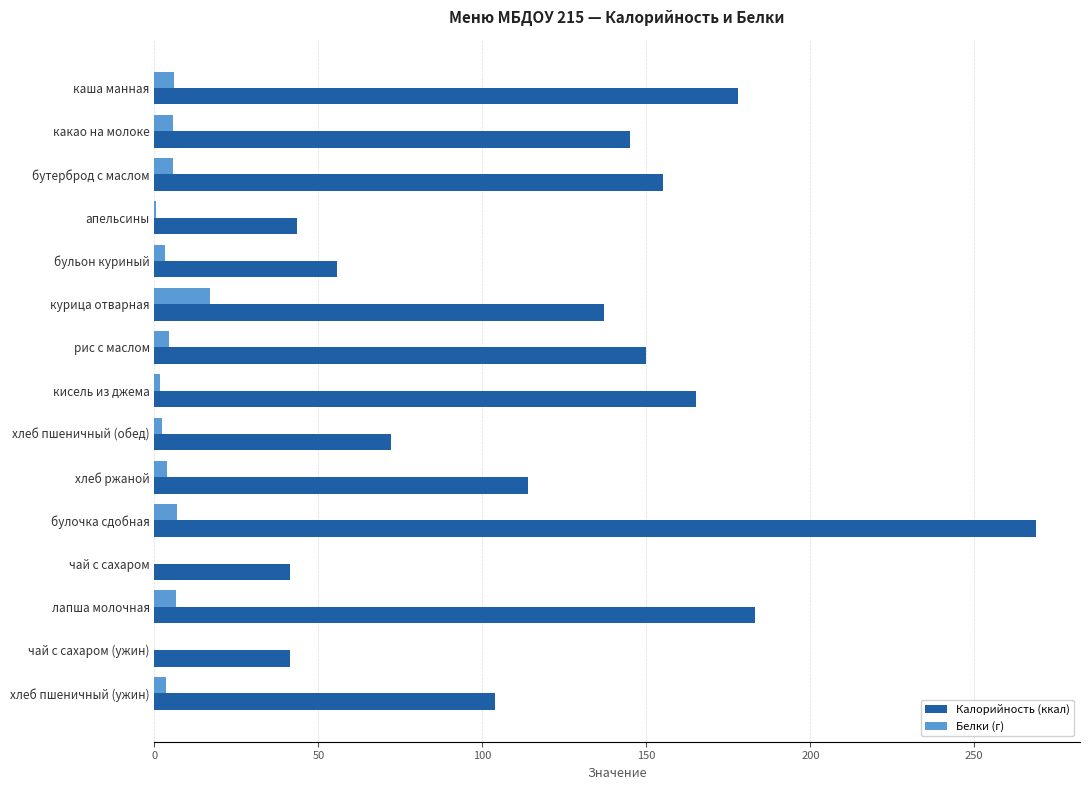

Is it true that Калорийность (ккал) equals 59.6 at хлеб пшеничный (ужин)?

False